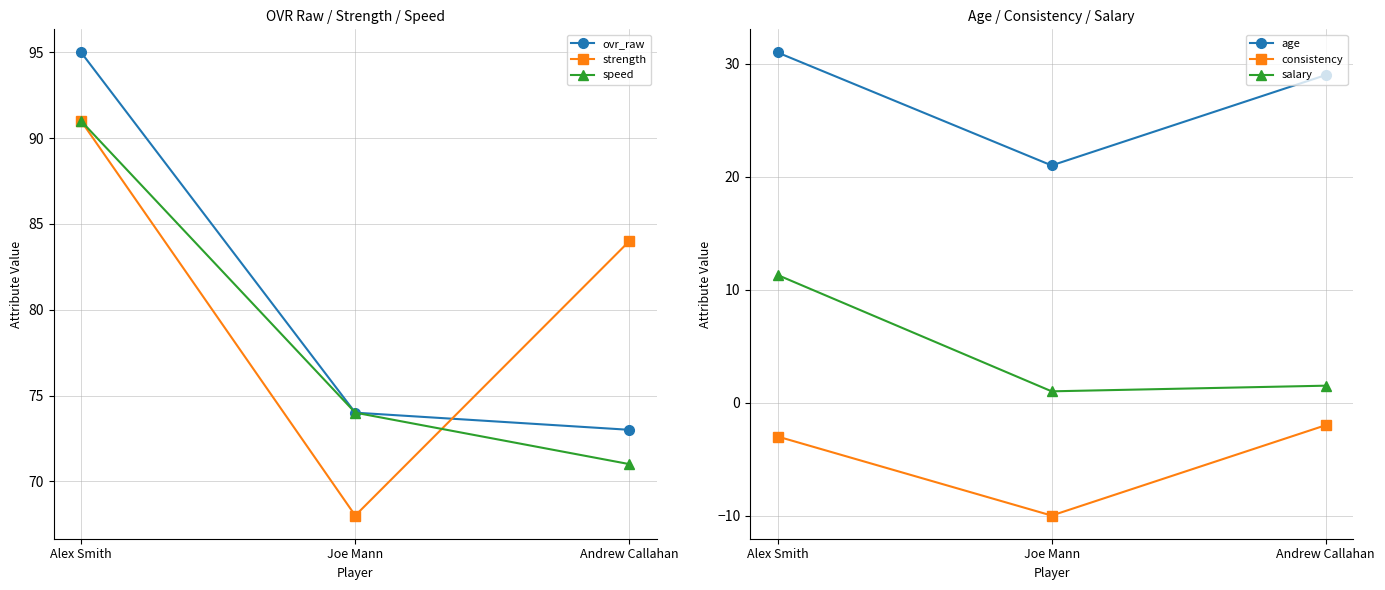

What is the value of the age point at the 2nd from the left?

21.0